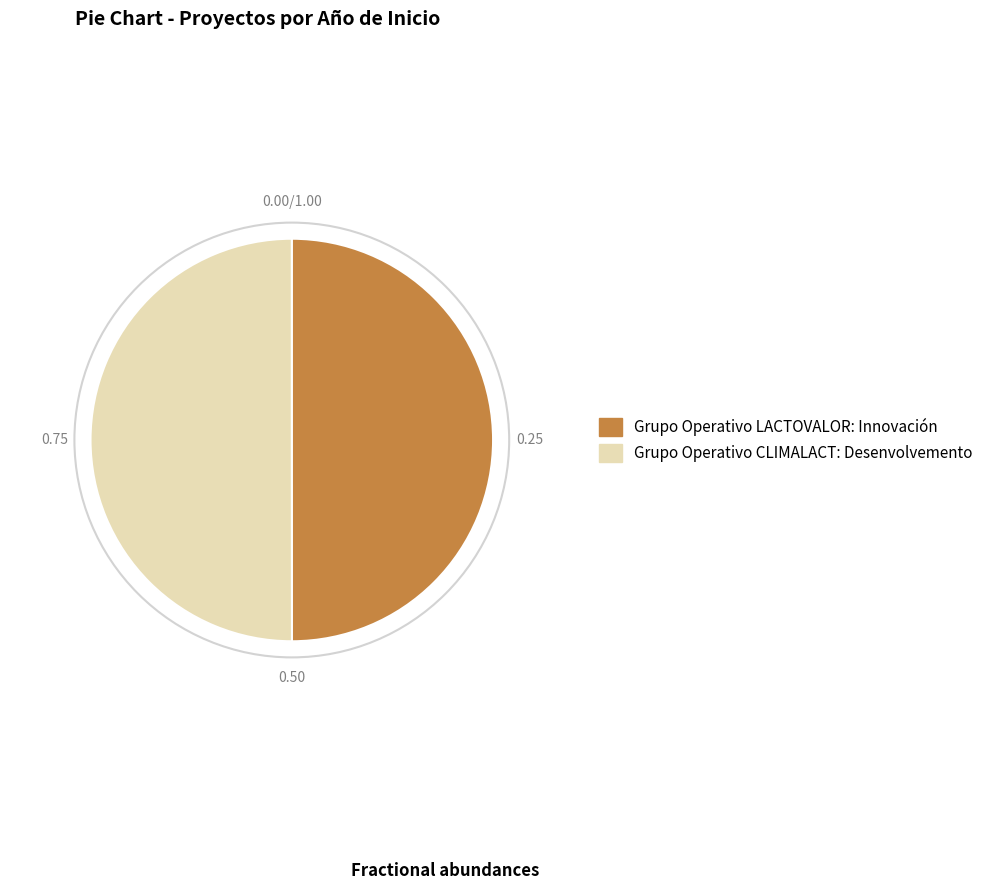

Do Grupo Operativo CLIMALACT: Desenvolvemento and Grupo Operativo LACTOVALOR: Innovación together represent more than half of the pie?

Yes